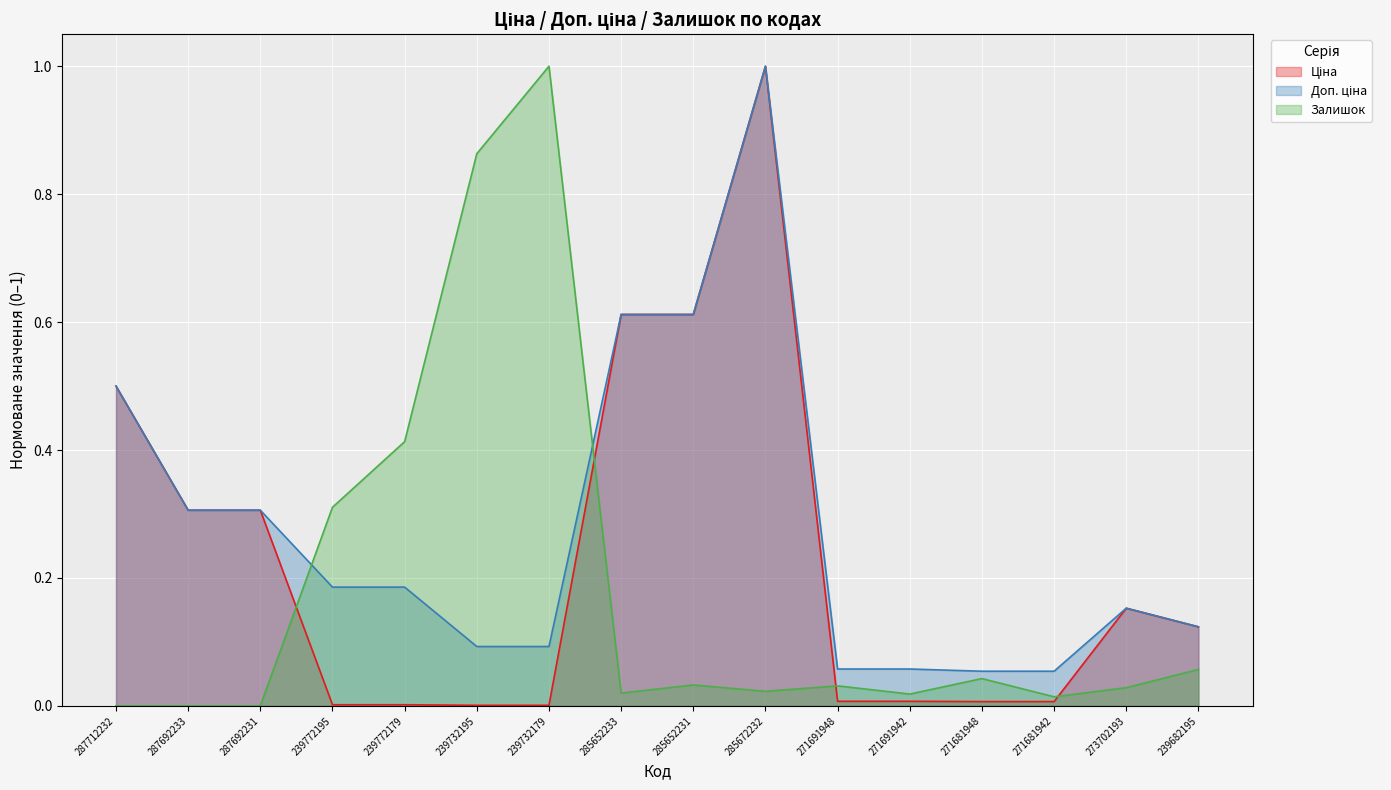

The Залишок series shows 0.0 at 285672232. True or false?

True